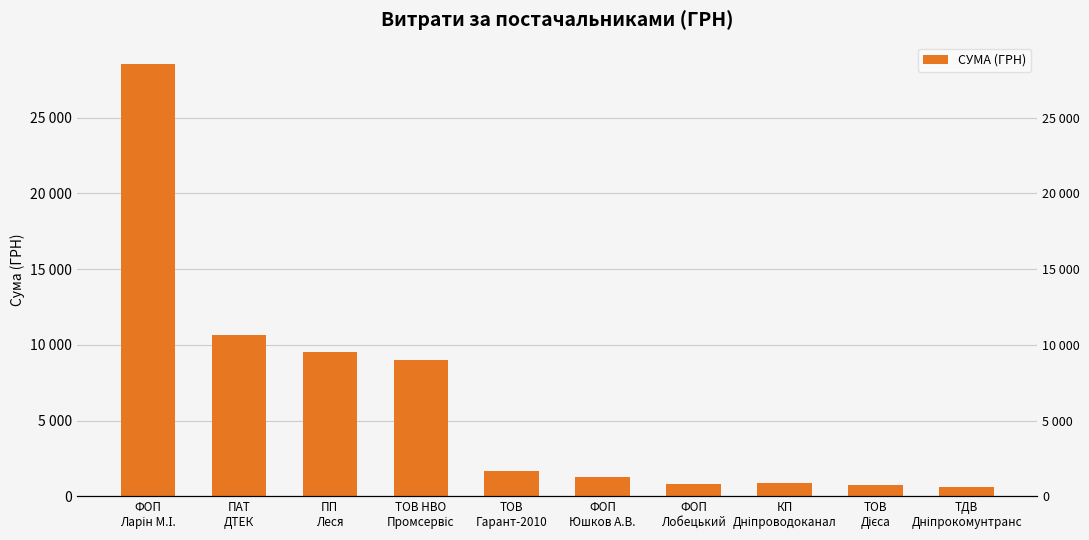

What is the difference between the second highest and minimum values?

10014.0